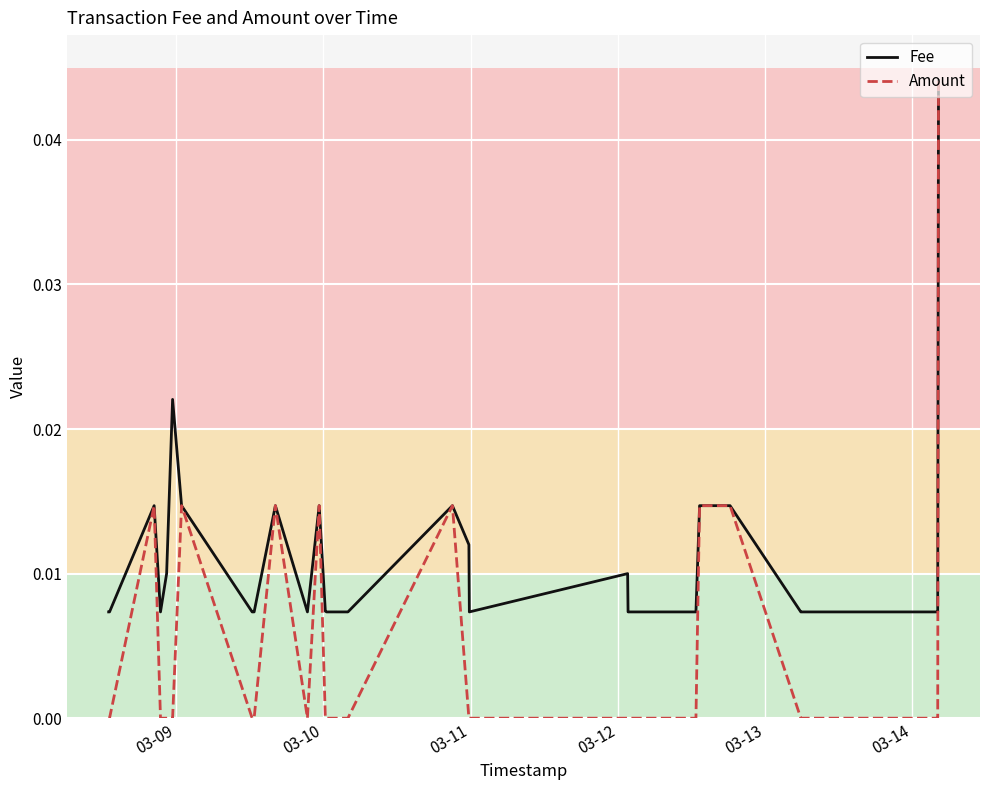

What is the label of the 30th point from the right?

03-11